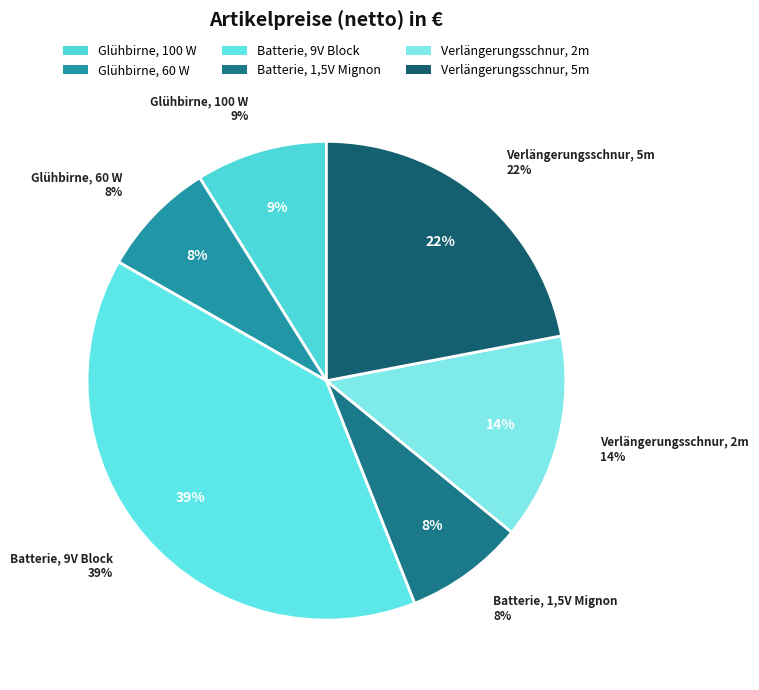

Rank the categories by value from lowest to highest.

Glühbirne, 60 W, Batterie, 1,5V Mignon, Glühbirne, 100 W, Verlängerungsschnur, 2m, Verlängerungsschnur, 5m, Batterie, 9V Block